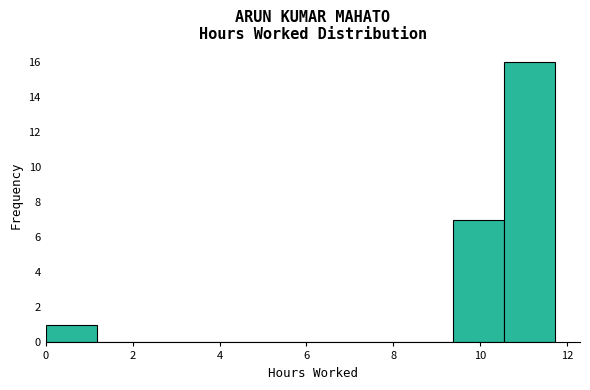

Over which range of the x-axis is the bar tallest?

10.6 to 11.8